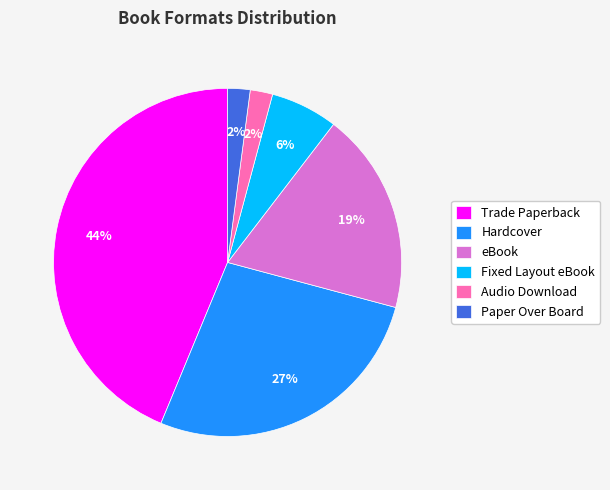

Do Hardcover and Fixed Layout eBook together represent more than half of the pie?

No